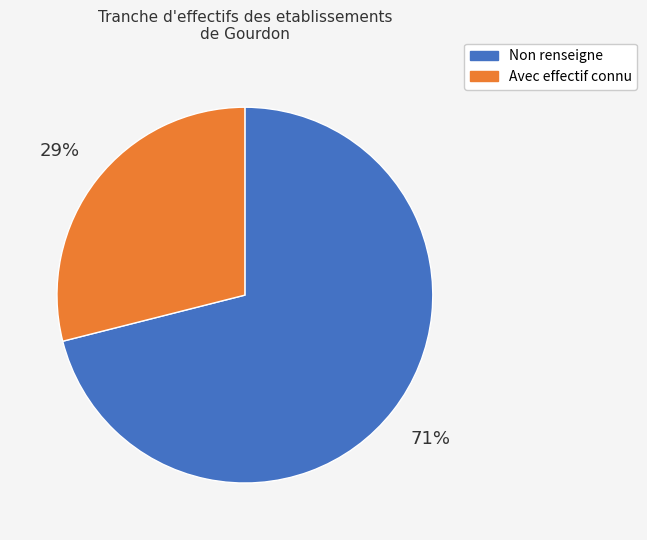

To the nearest percent, what is the average slice percentage?

50%